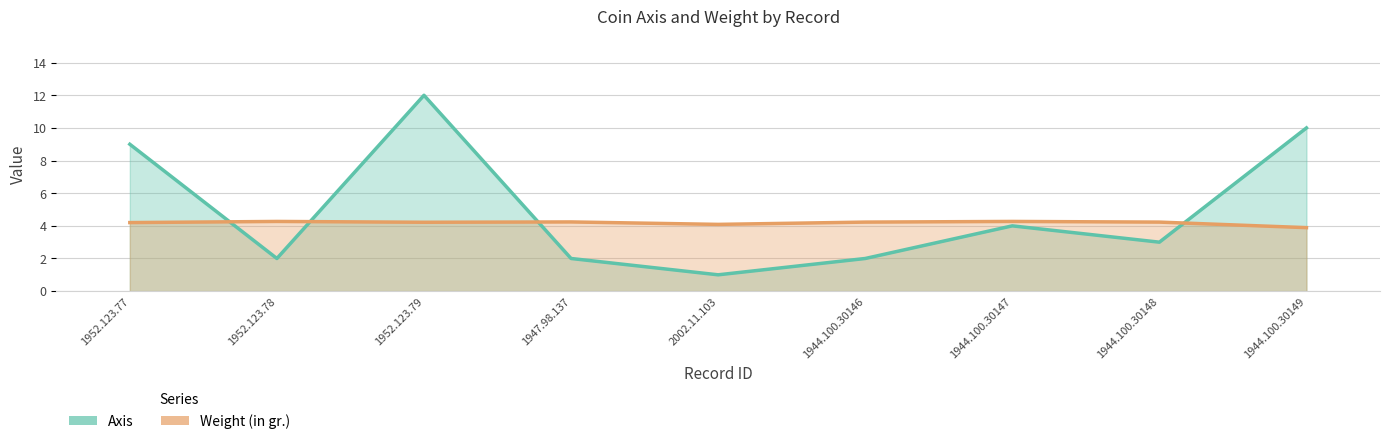

How many intersections are there between Axis and Weight (in gr.)?

4